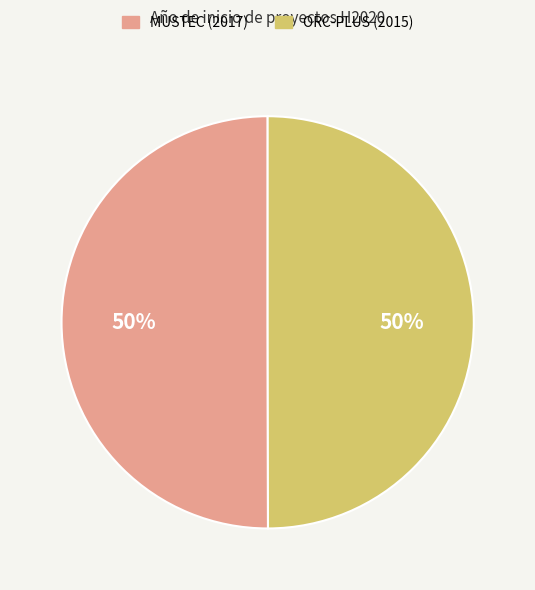

To the nearest percent, what is the combined percentage of MUSTEC (2017) and ORC-PLUS (2015)?

100%